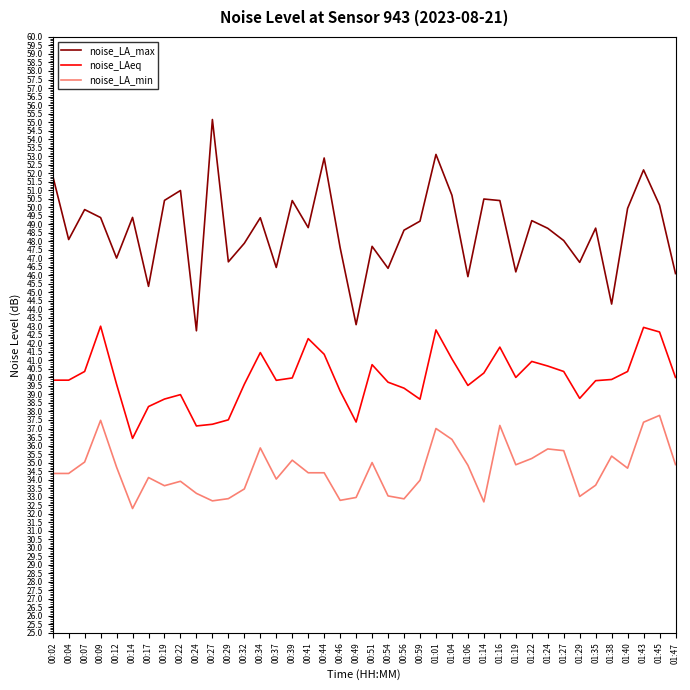

What is the difference between the maximum and minimum values in the noise_LAeq series?

6.6